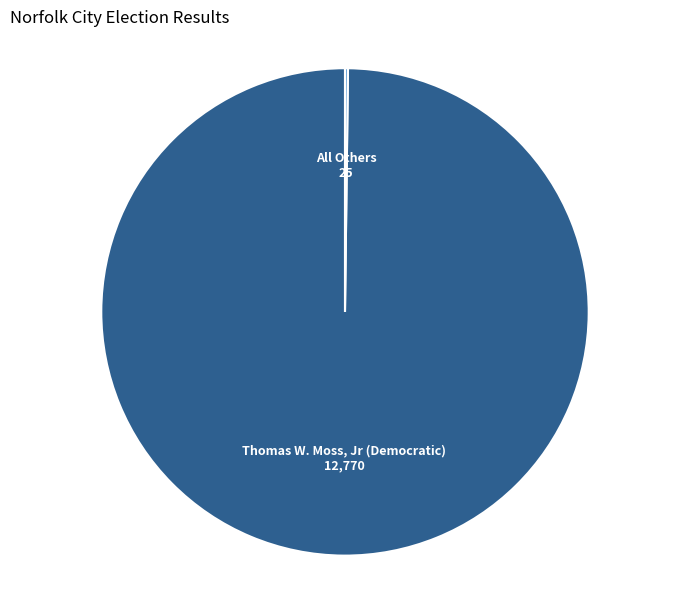

Is there any slice that represents more than half of the pie?

Yes